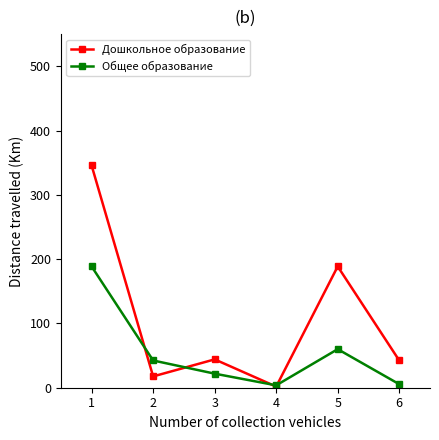

Which series has the widest spread of values?

Дошкольное образование